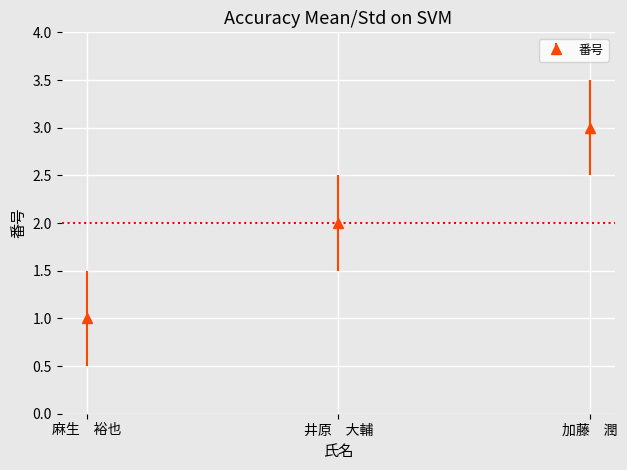

What is the difference between the values at 麻生　裕也 and 井原　大輔?

1